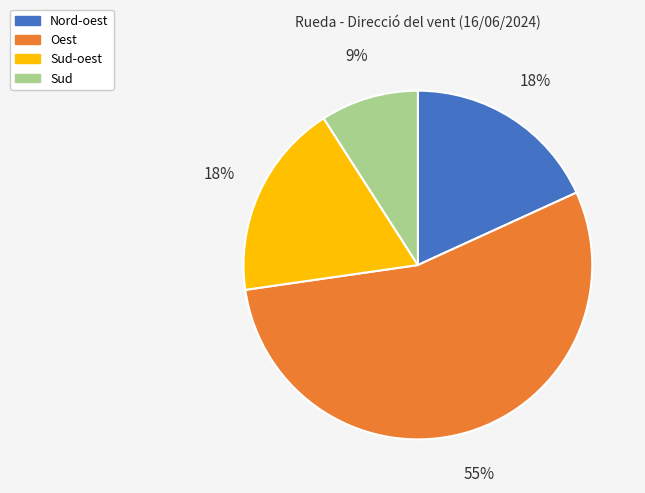

How many segments does this pie chart have?

4